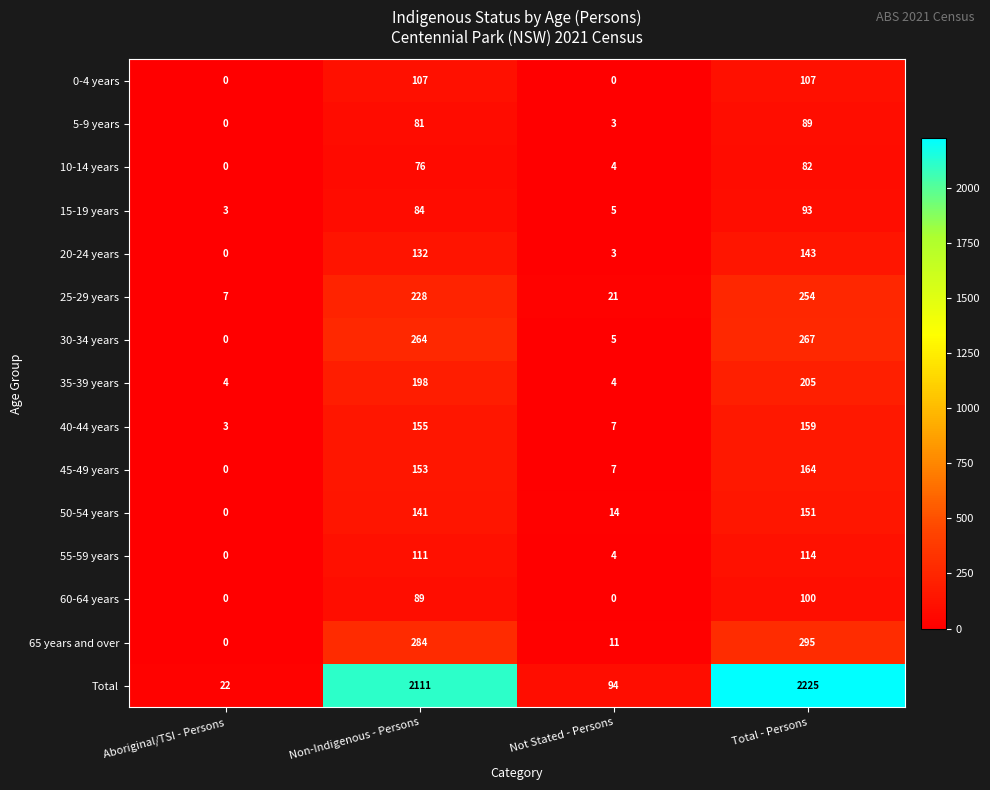

What is the average value of the 65 years and over series?

148